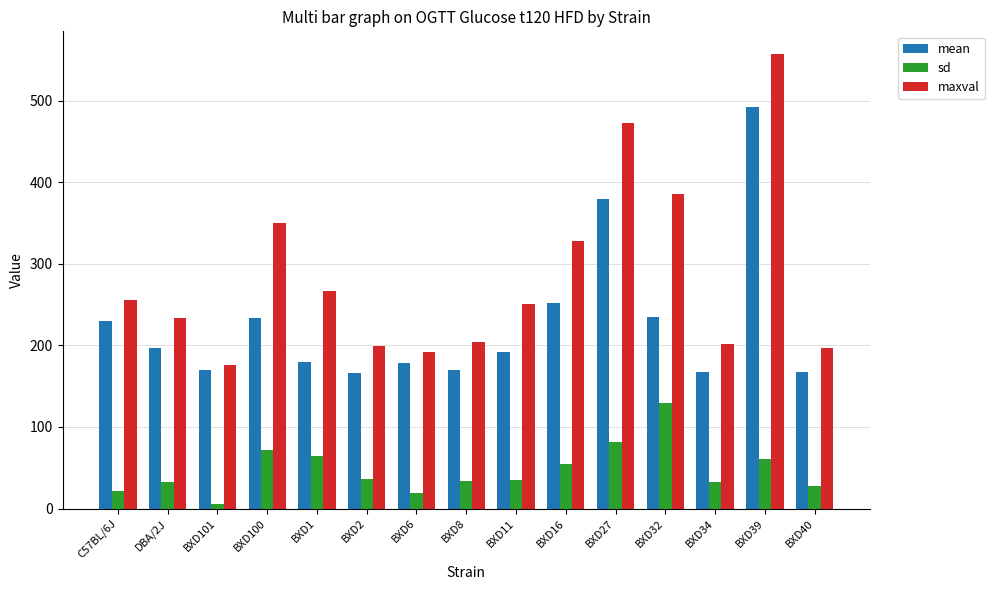

The value of sd at BXD39 is 14.1. True or false?

False